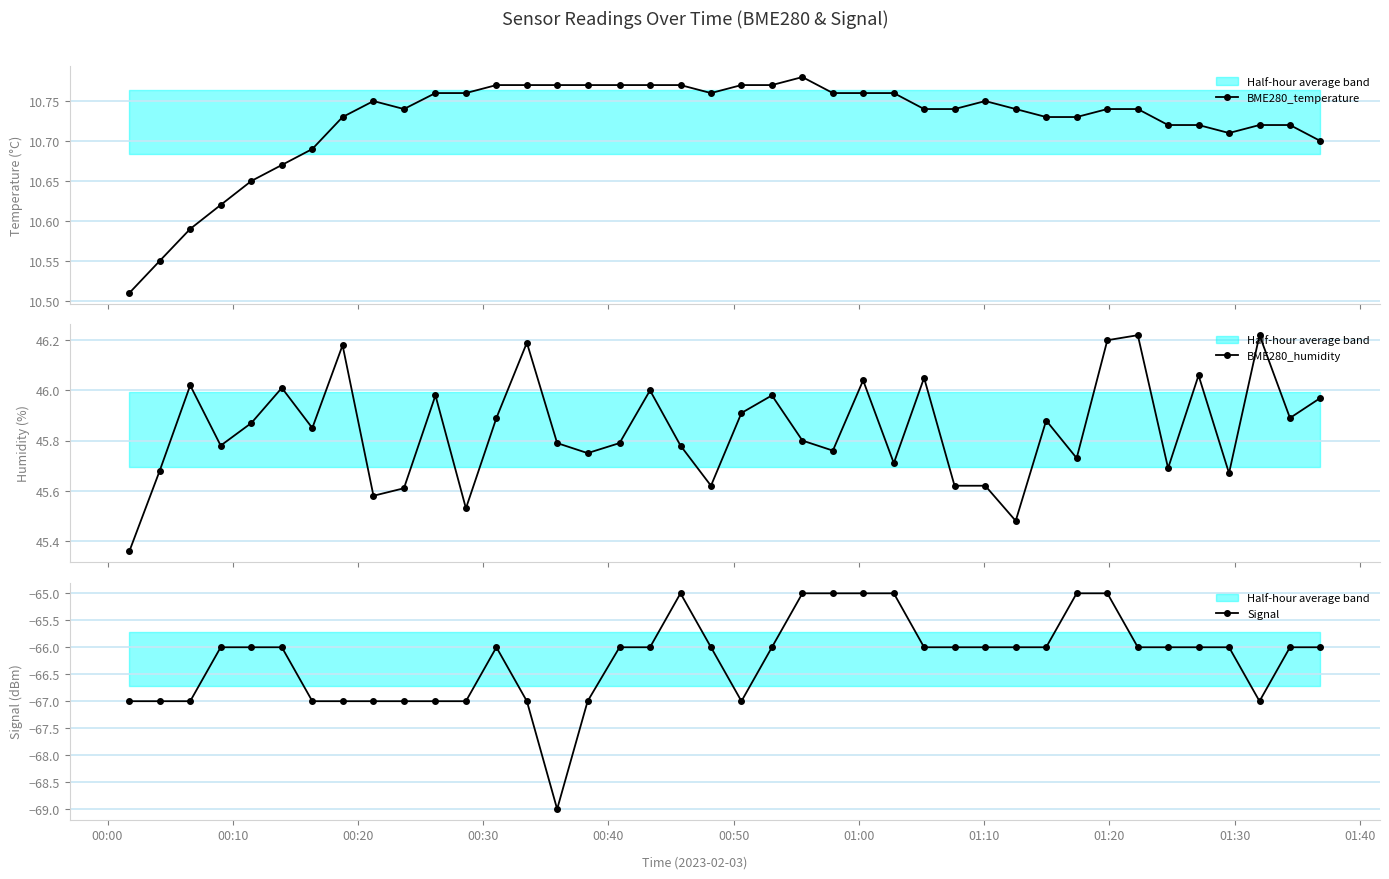

True or false: BME280_temperature has more than 0 interior local peaks.

True